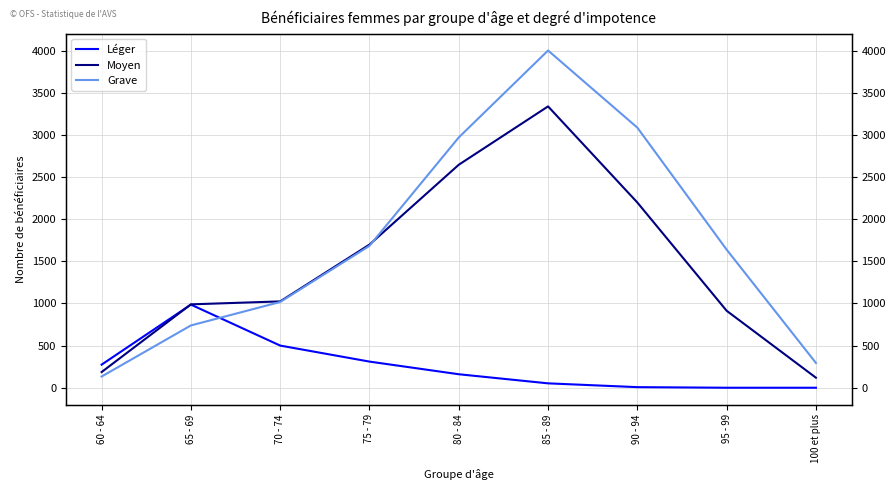

Rank the series at 70 - 74 from lowest to highest value.

Léger, Grave, Moyen